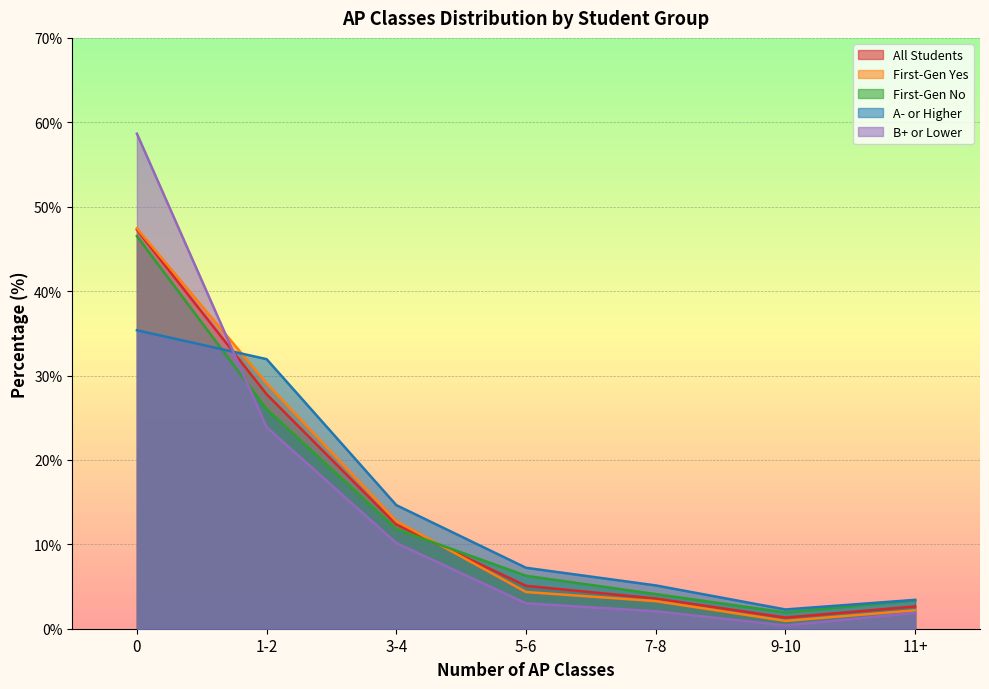

How many lines are shown in the chart?

5